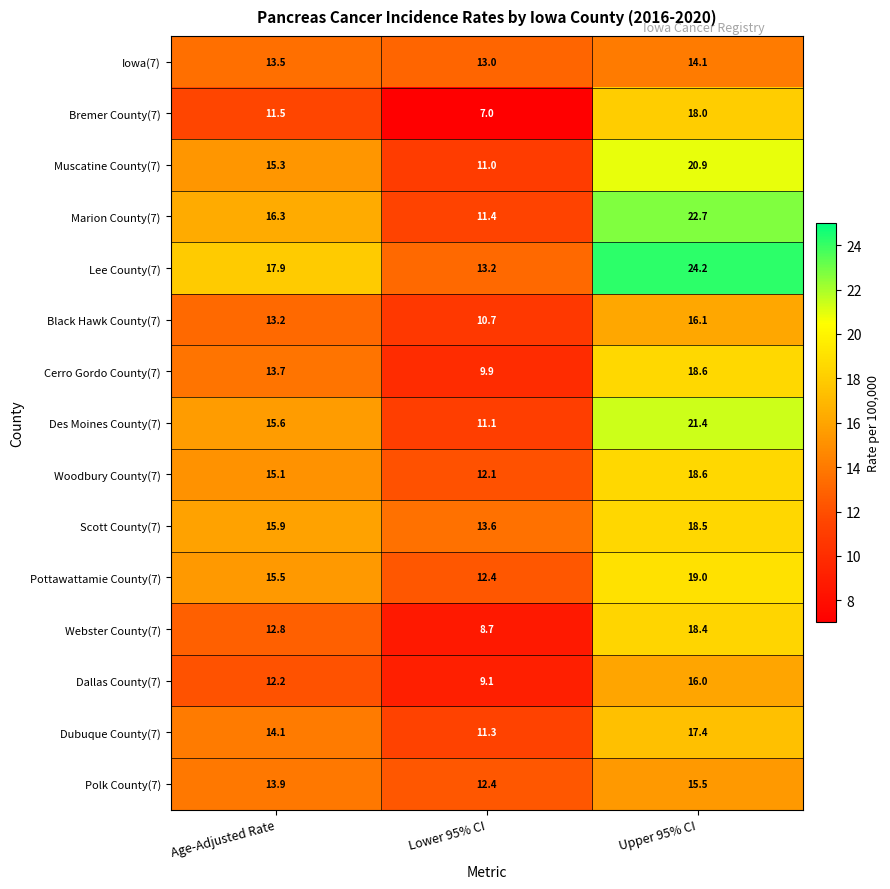

At which category is the sum across all series the highest?

Upper 95% CI